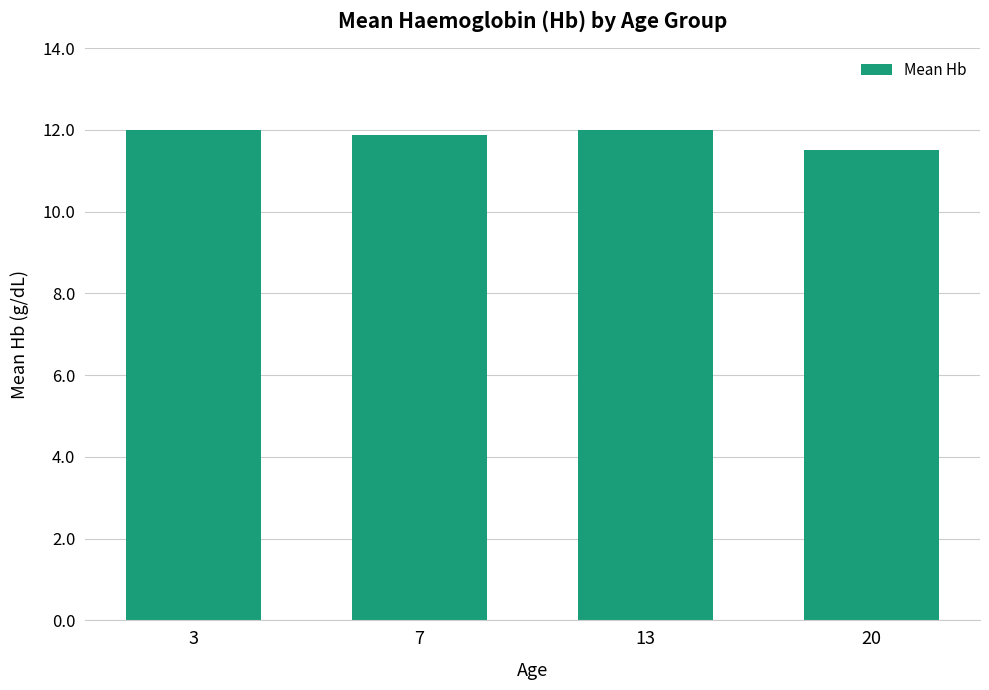

The chart shows a value of 20.5 at 7. True or false?

False